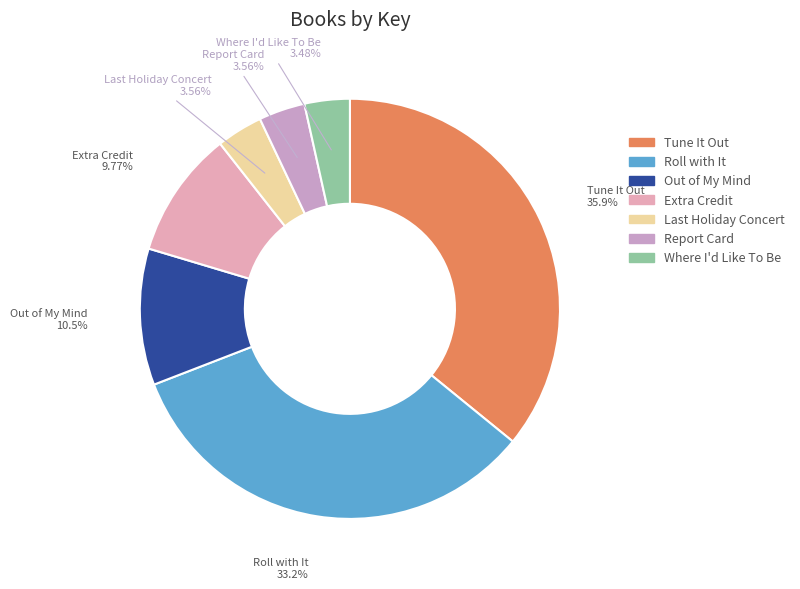

Combined, do Extra Credit and Where I'd Like To Be account for over 50%?

No